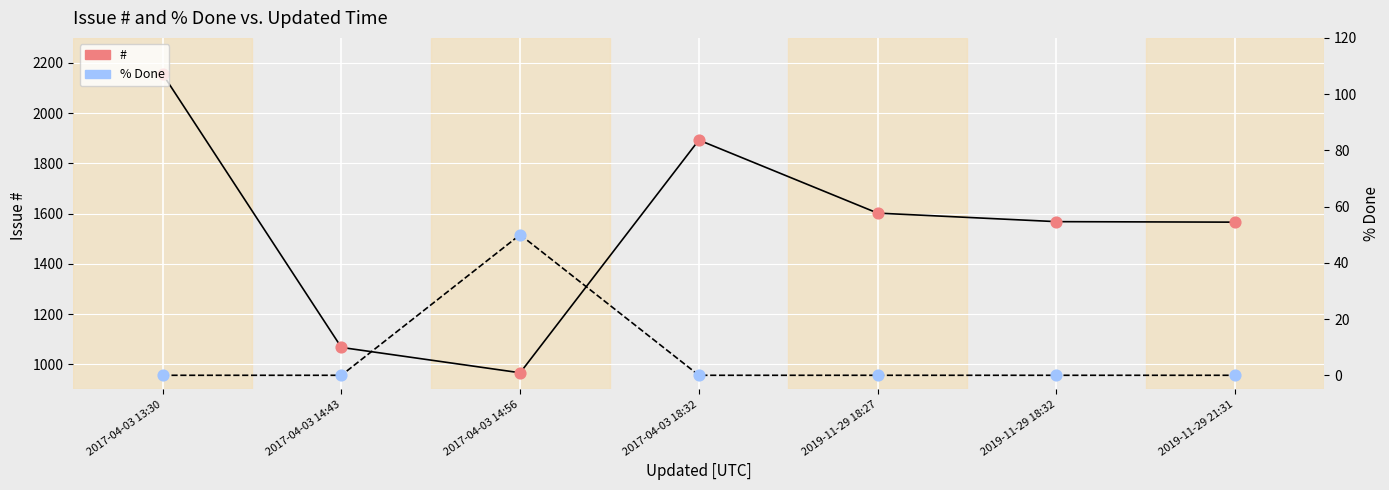

What are all the series names shown in the legend?

#, % Done